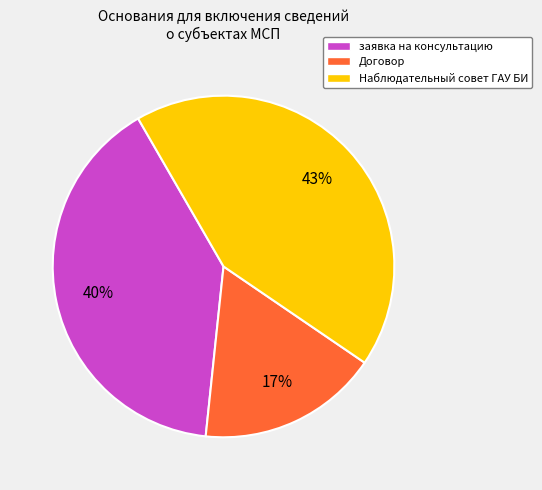

Is there any slice that represents more than half of the pie?

No